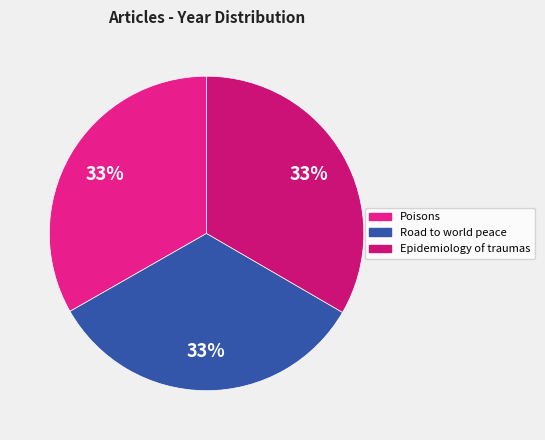

Rank the categories by value from lowest to highest.

Poisons, Road to world peace, Epidemiology of traumas